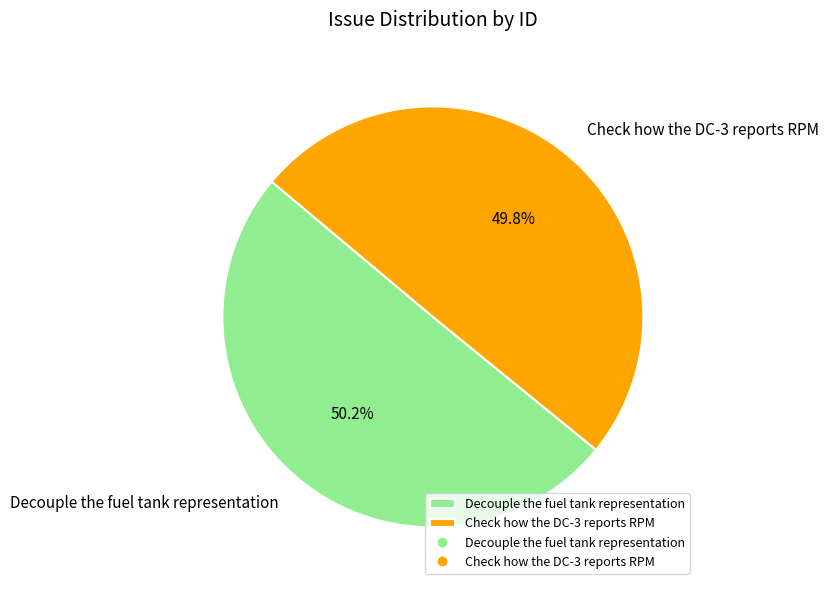

How many slices are in this pie chart?

2